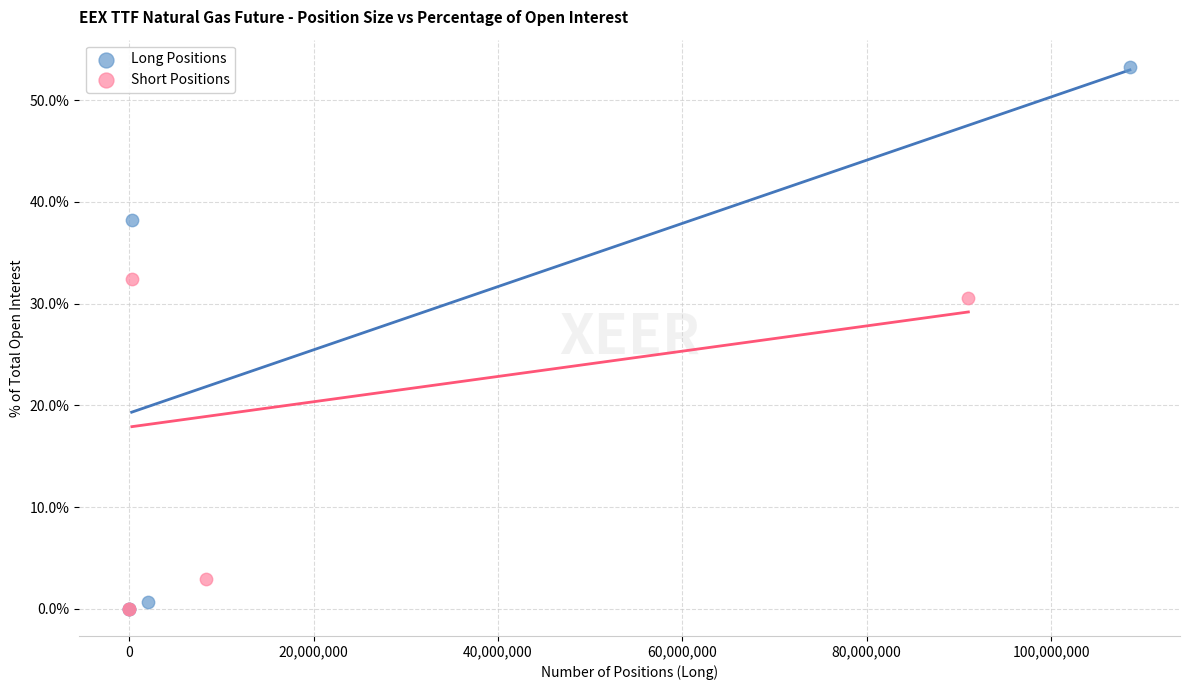

What are all the series names shown in the legend?

Long Positions, Short Positions